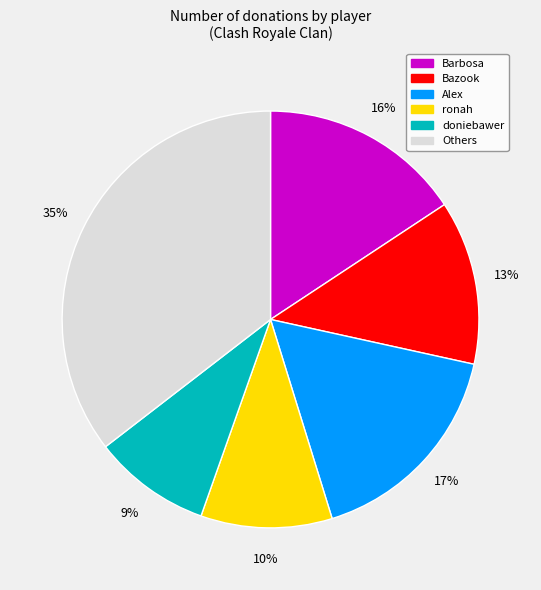

Does any single category account for the majority?

No